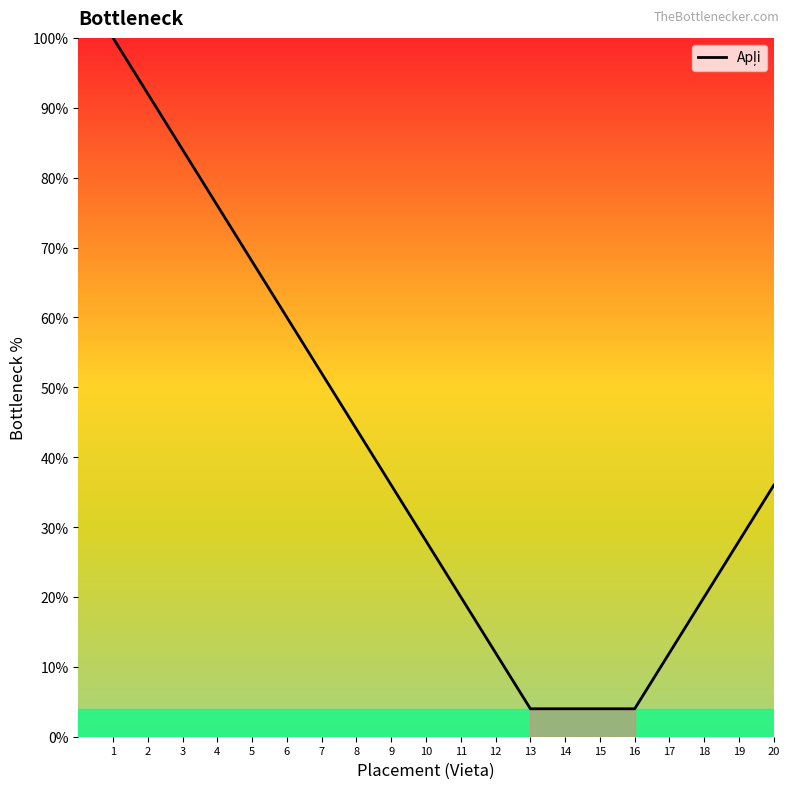

What is the difference between the maximum and minimum values?

96